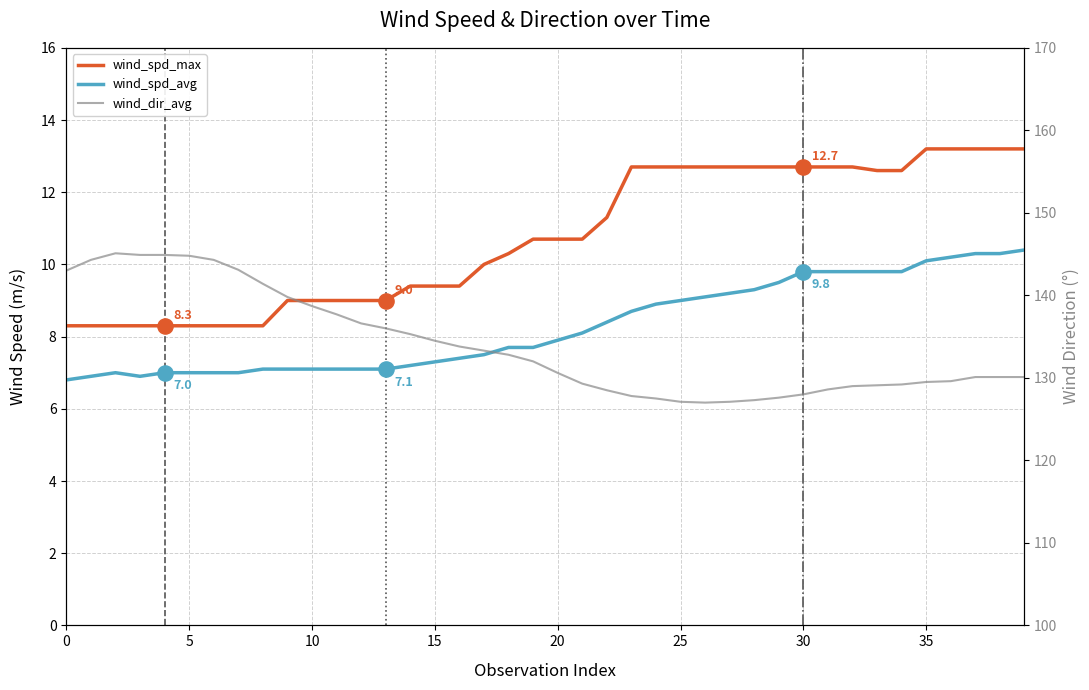

What is the total value across all series at 11?

153.8